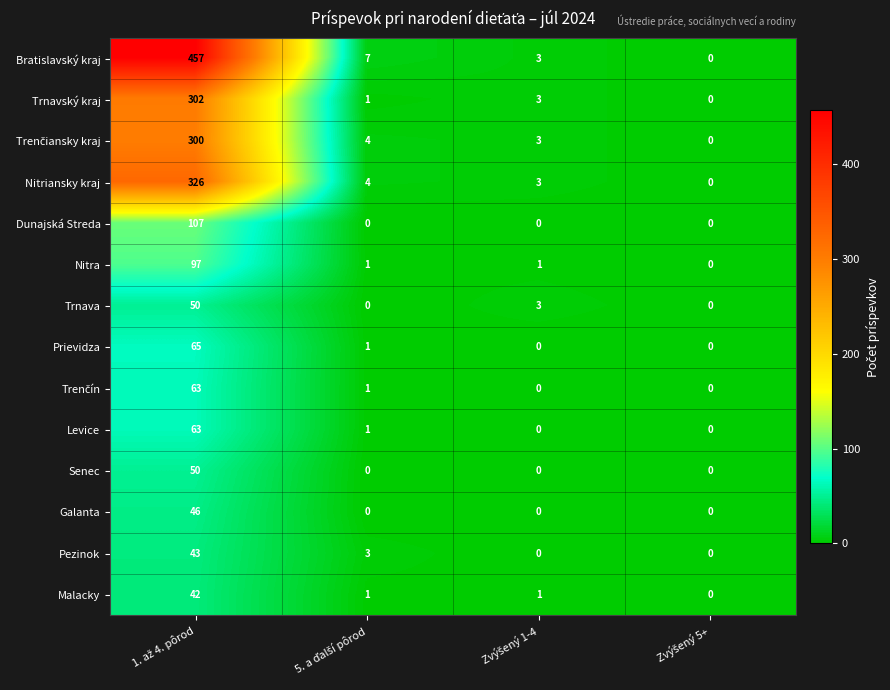

What is the difference between the maximum and minimum values in the Pezinok series?

43